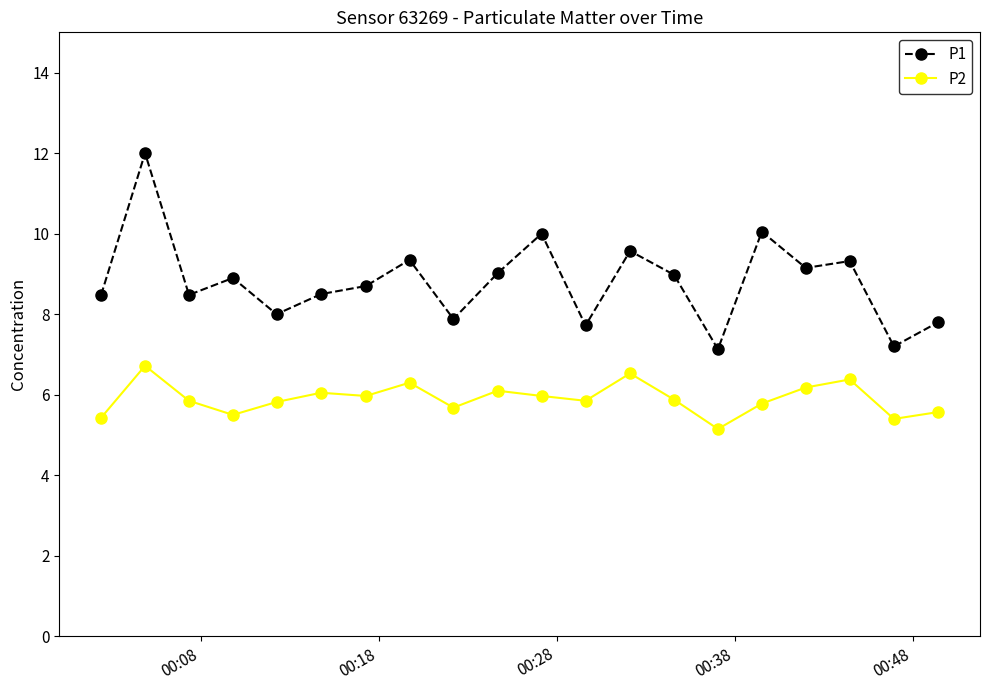

True or false: P2 has more than 1 interior local peaks.

True